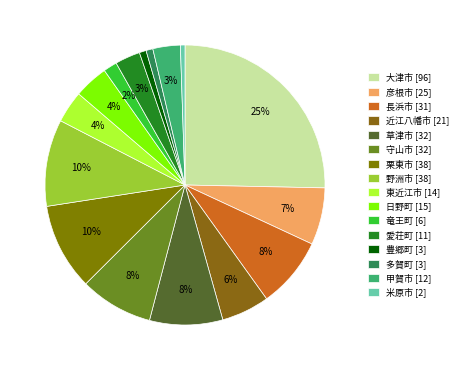

Between 野洲市 and 近江八幡市, which is larger?

野洲市